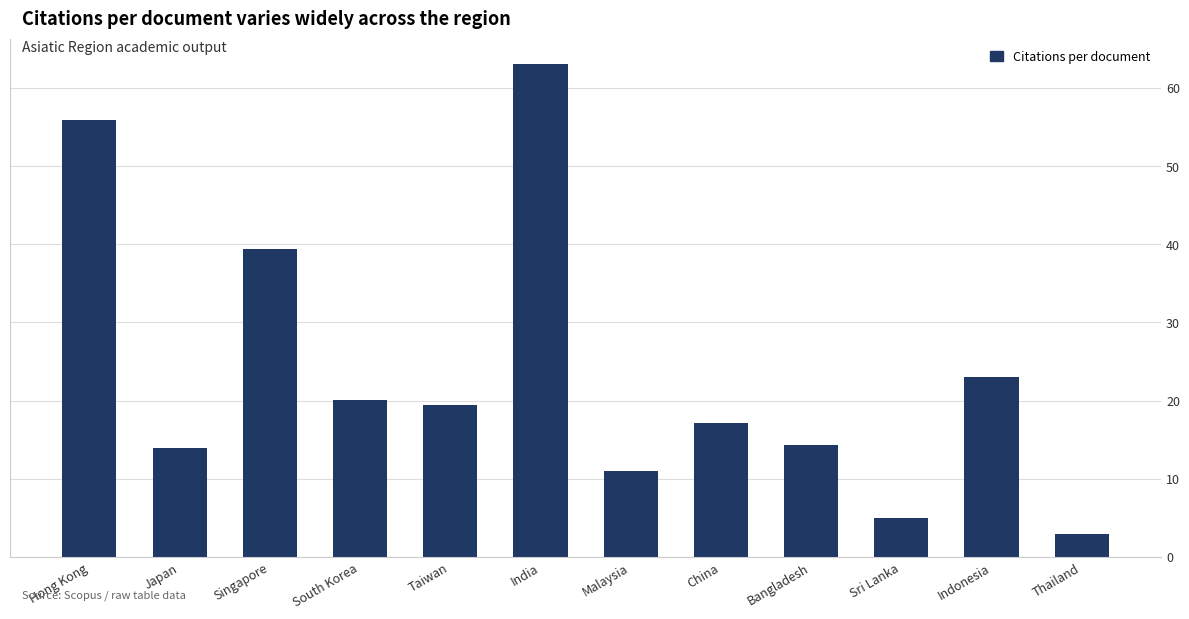

What position from the right is Thailand?

1